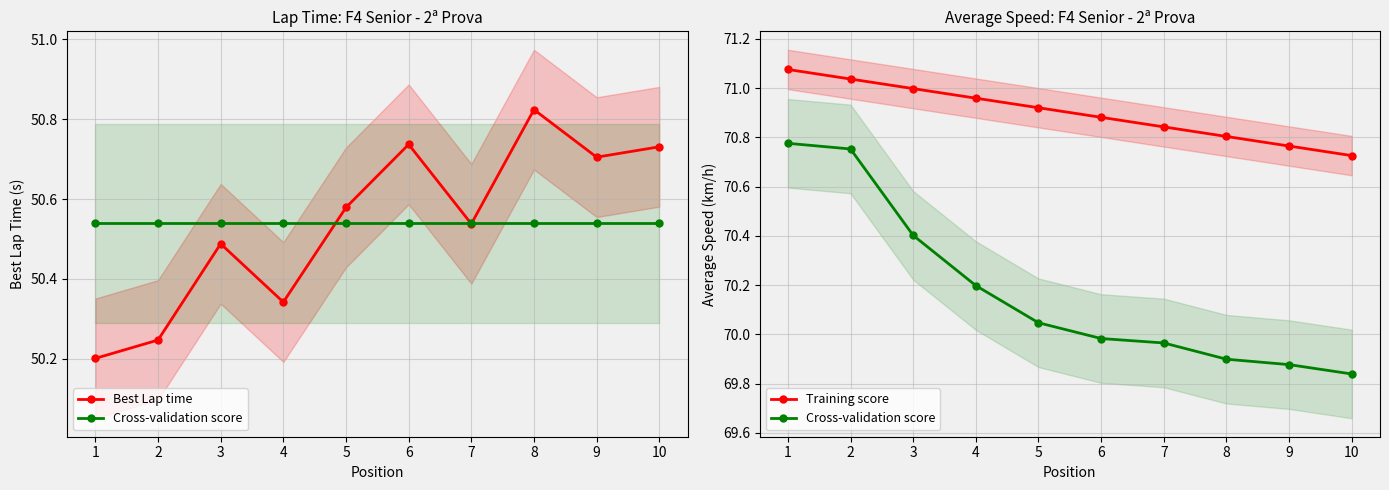

What is the difference between the highest and lowest values at 10?

20.0